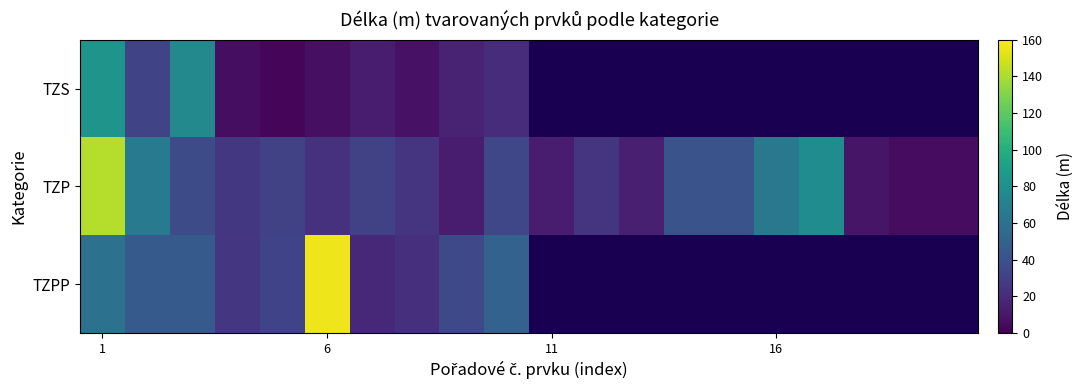

What is the maximum value shown in the chart?

156.0